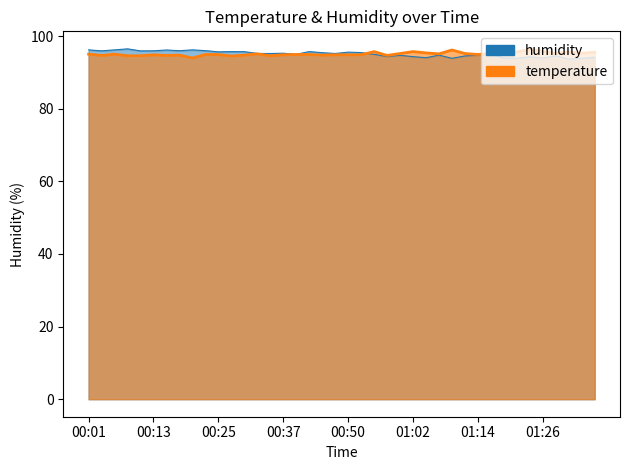

Reading left to right, extract all data points from this chart.

95.0	94.7	95.0	94.6	94.6	94.9	94.7	94.8	94.0	94.9	94.9	94.5	94.8	95.1	94.6	94.9	94.9	94.9	94.8	94.9	94.9	94.9	95.7	94.7	95.2	95.7	95.4	95.1	96.2	95.2	94.9	95.3	95.8	95.7	96.4	95.8	95.2	95.7	95.3	95.6